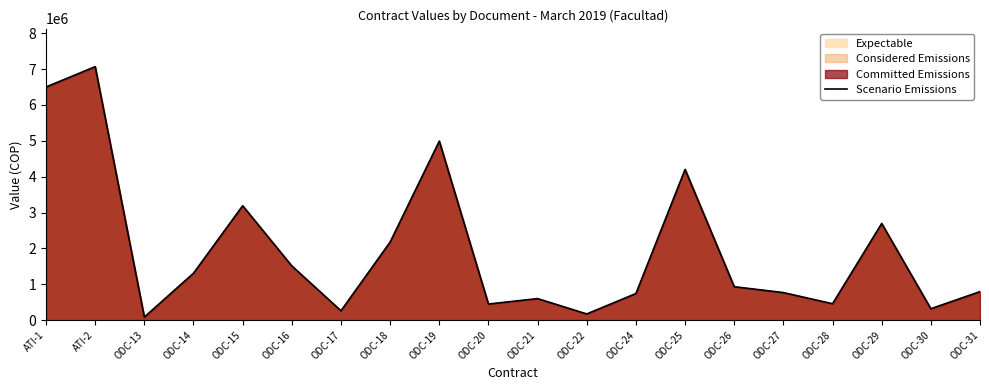

How many lines are shown in the chart?

1